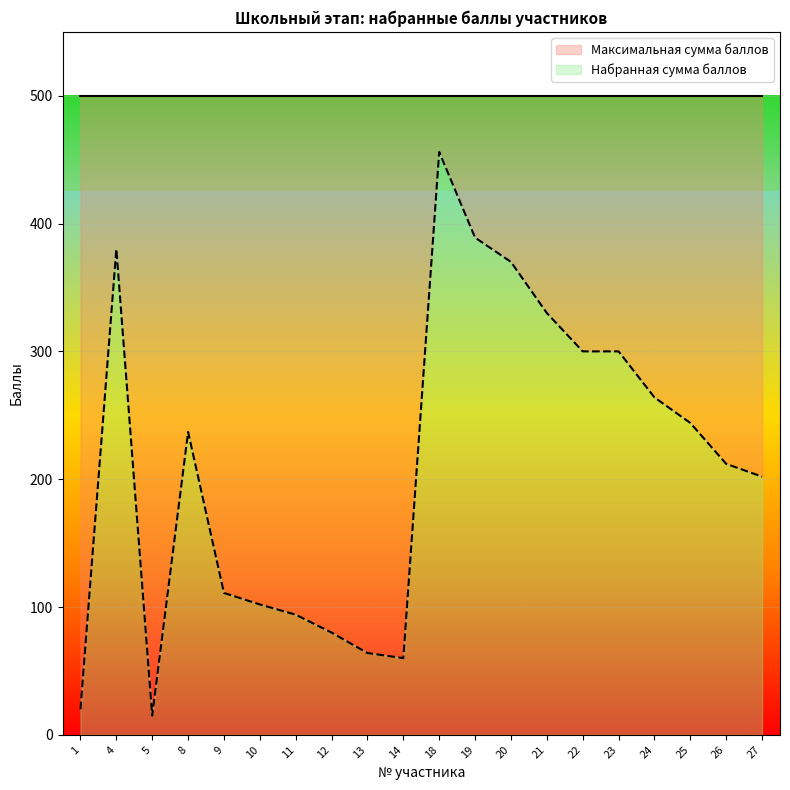

What is the ratio of the value at 14 to the value at 12?

0.8